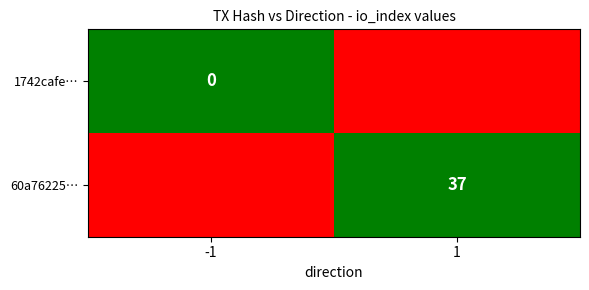

Which label corresponds to the largest value in the chart?

-1